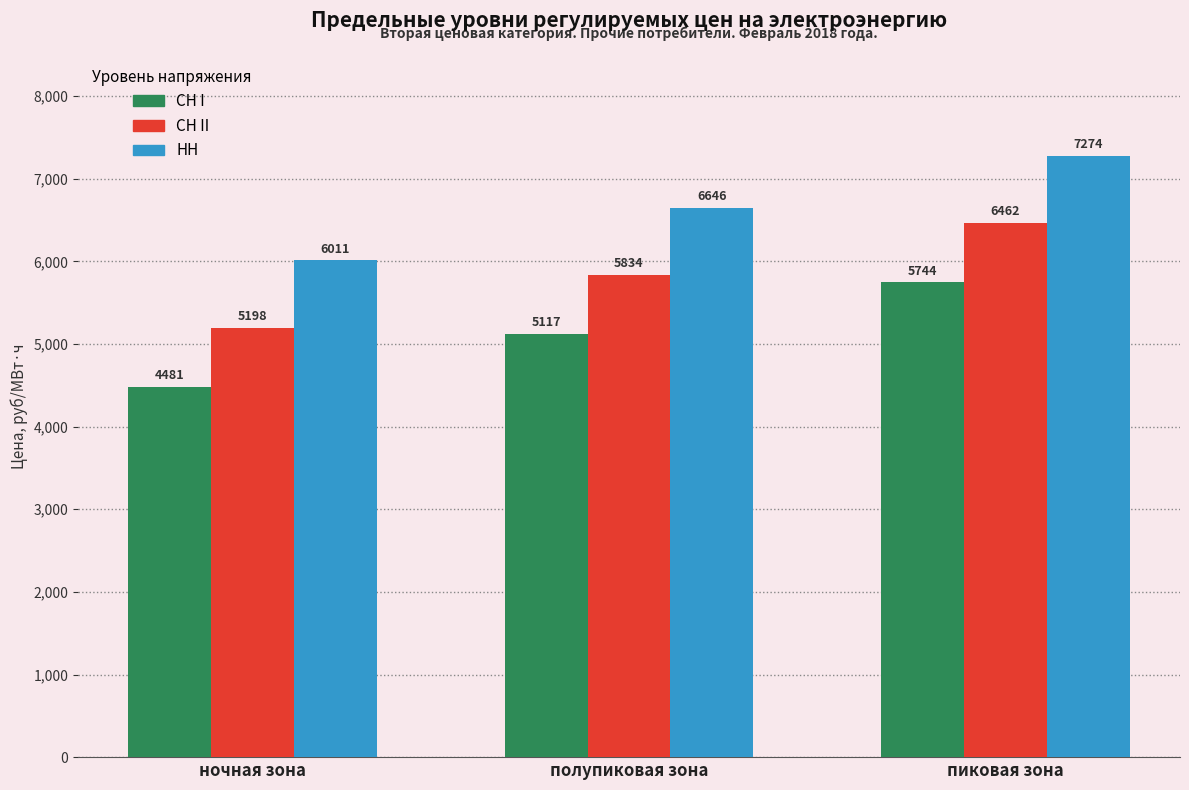

Rank the series by their maximum value, from lowest to highest.

СН I, СН II, НН